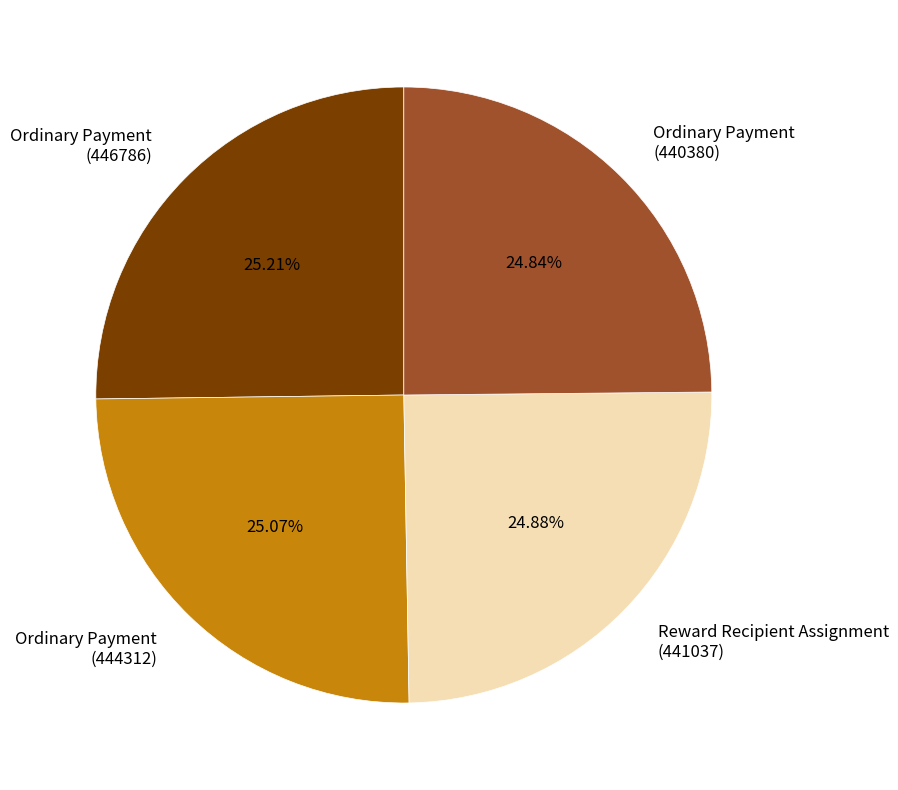

Is there a majority slice in this chart?

No